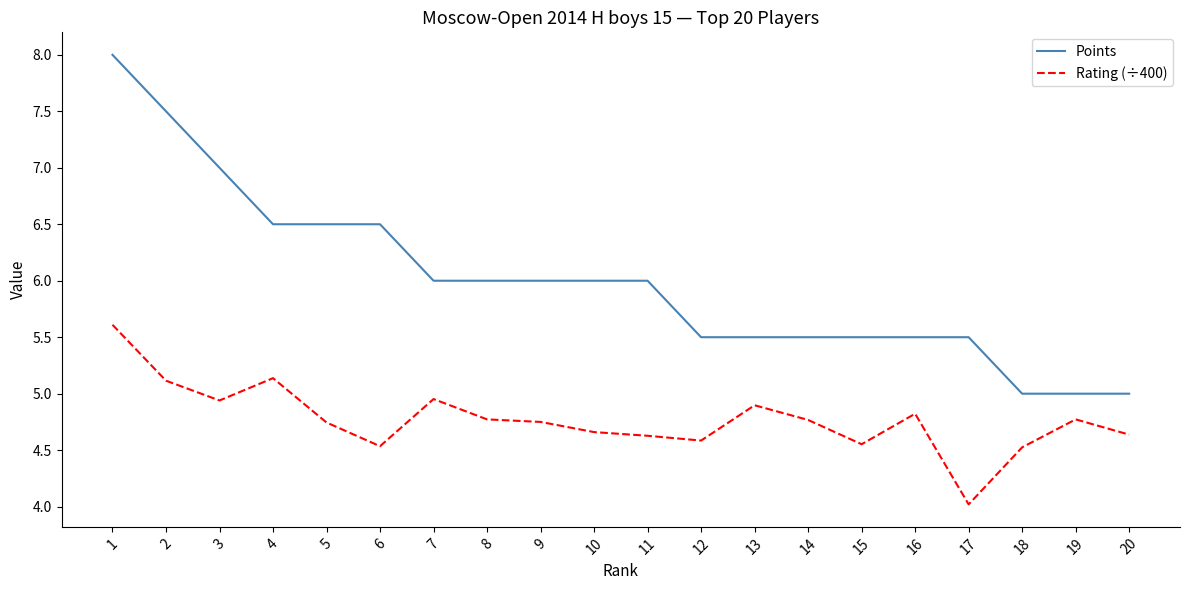

Which series changed the most between 2 and 8?

Points